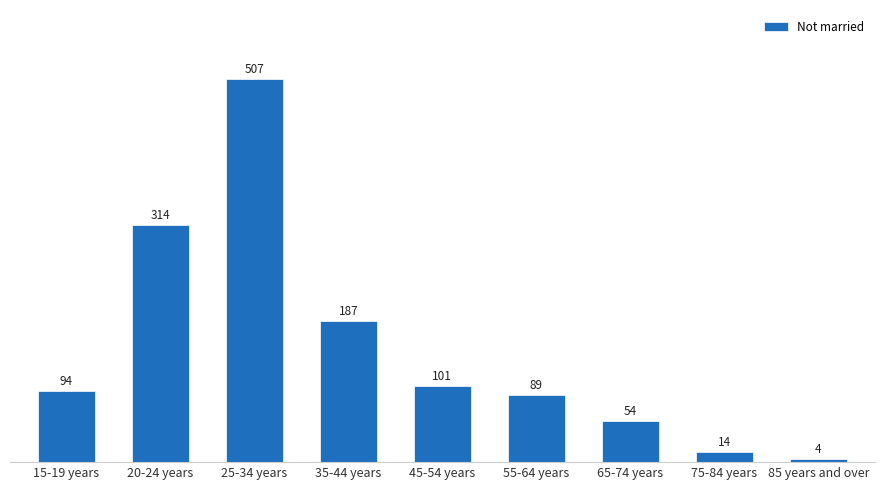

What is the sum of the values at 55-64 years and 20-24 years?

403